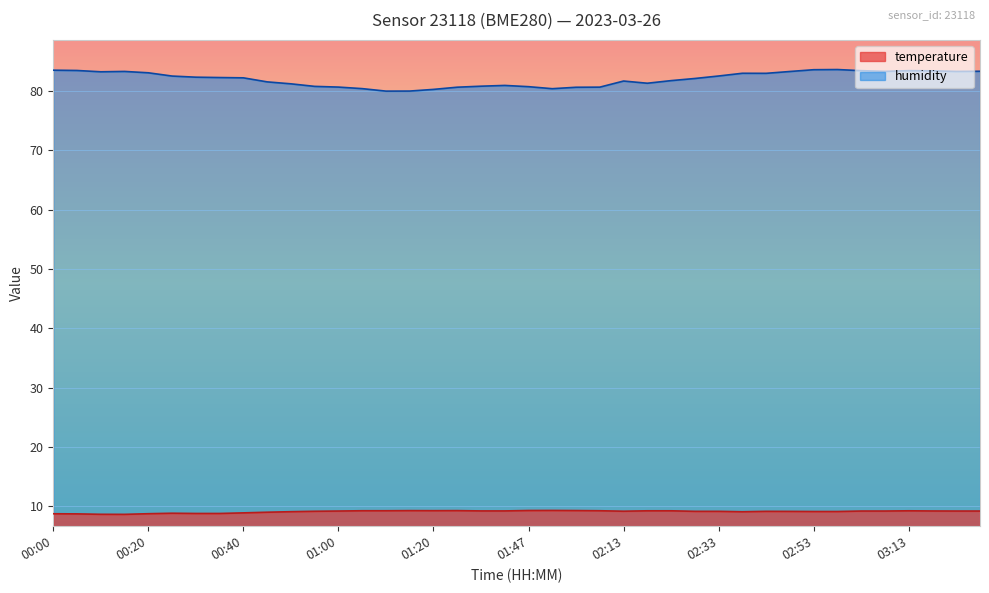

What is the difference between the temperature values at 00:55 and 02:02?

0.1